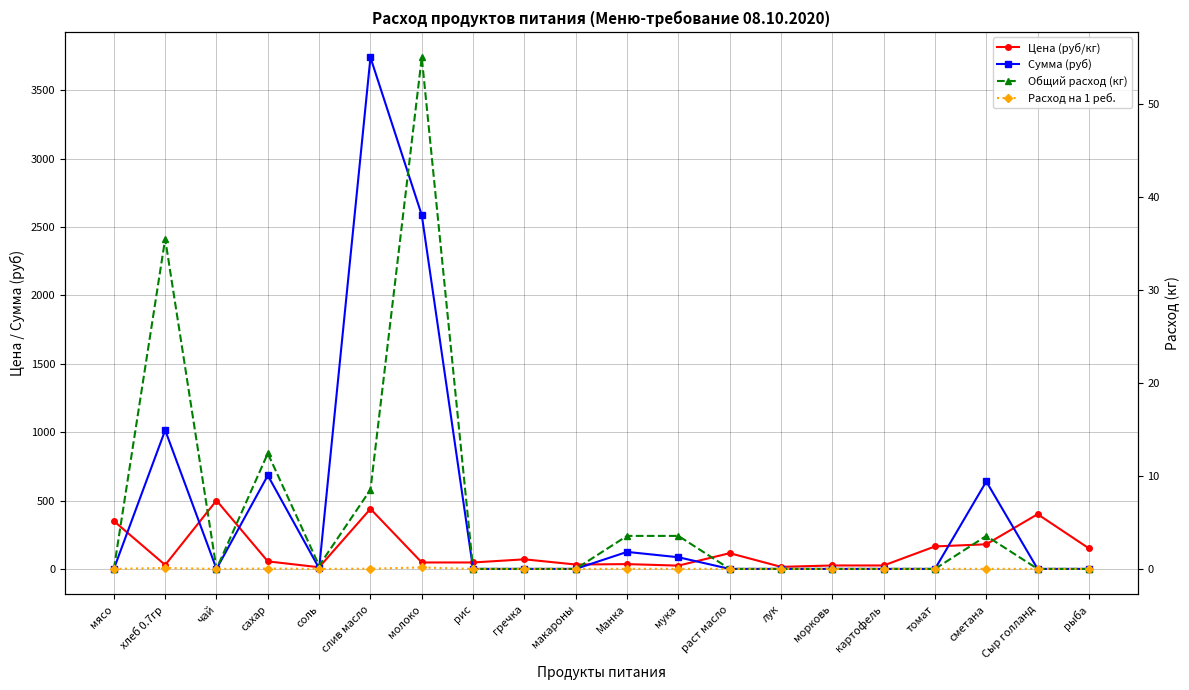

The value of Общий расход (кг) at слив масло is 4.1. True or false?

False